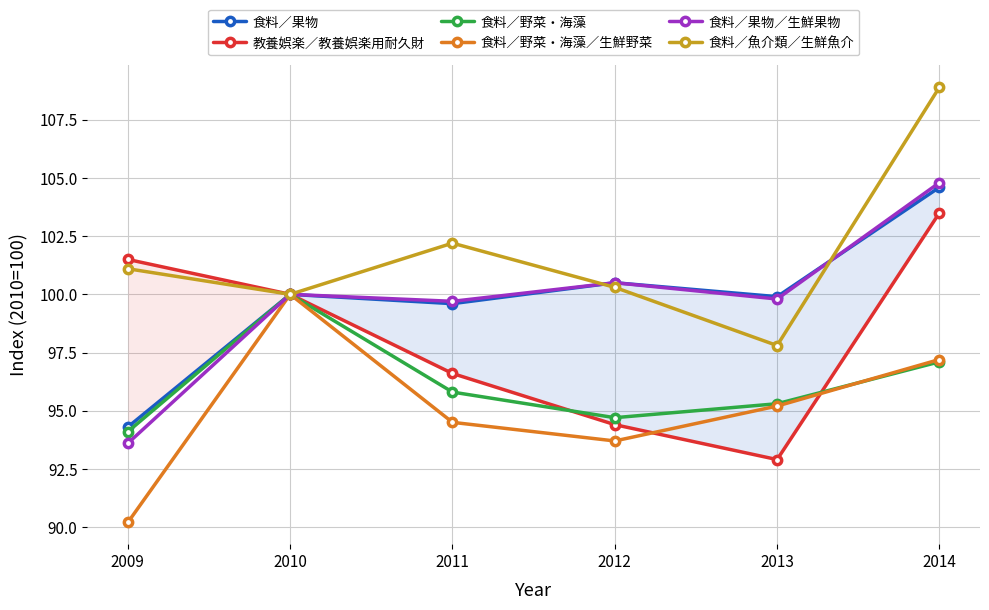

What are all the series names shown in the legend?

食料／果物, 教養娯楽／教養娯楽用耐久財, 食料／野菜・海藻, 食料／野菜・海藻／生鮮野菜, 食料／果物／生鮮果物, 食料／魚介類／生鮮魚介